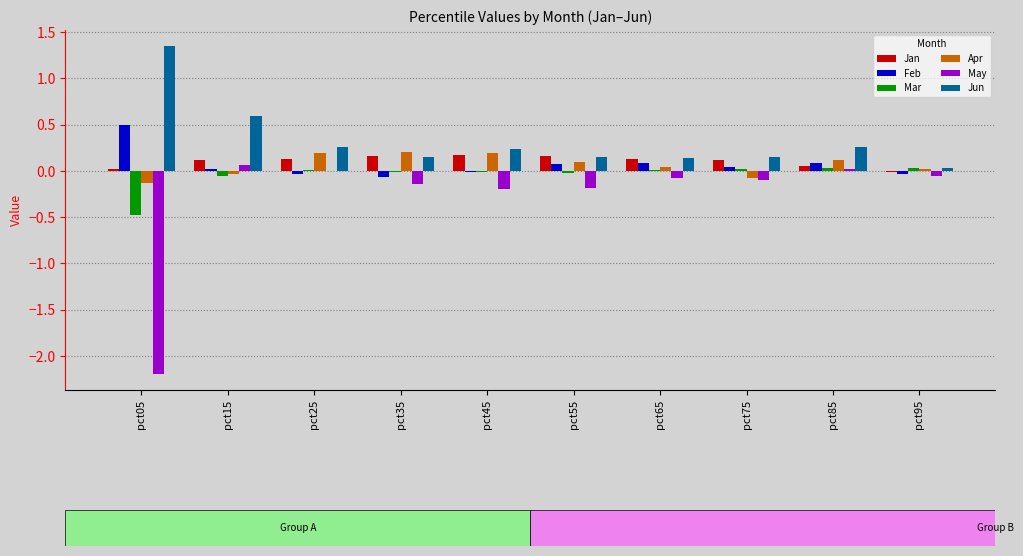

How many groups of bars are there?

10